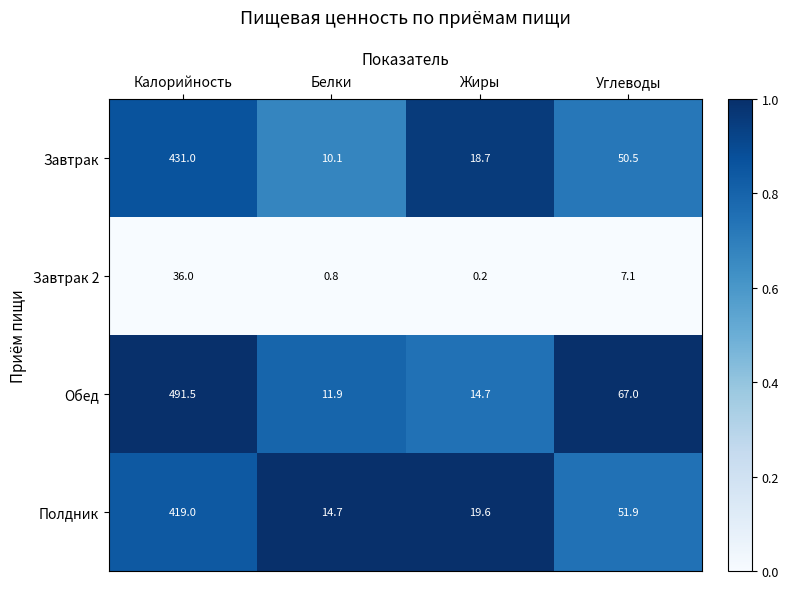

Which category has the highest value in the Обед series?

Калорийность